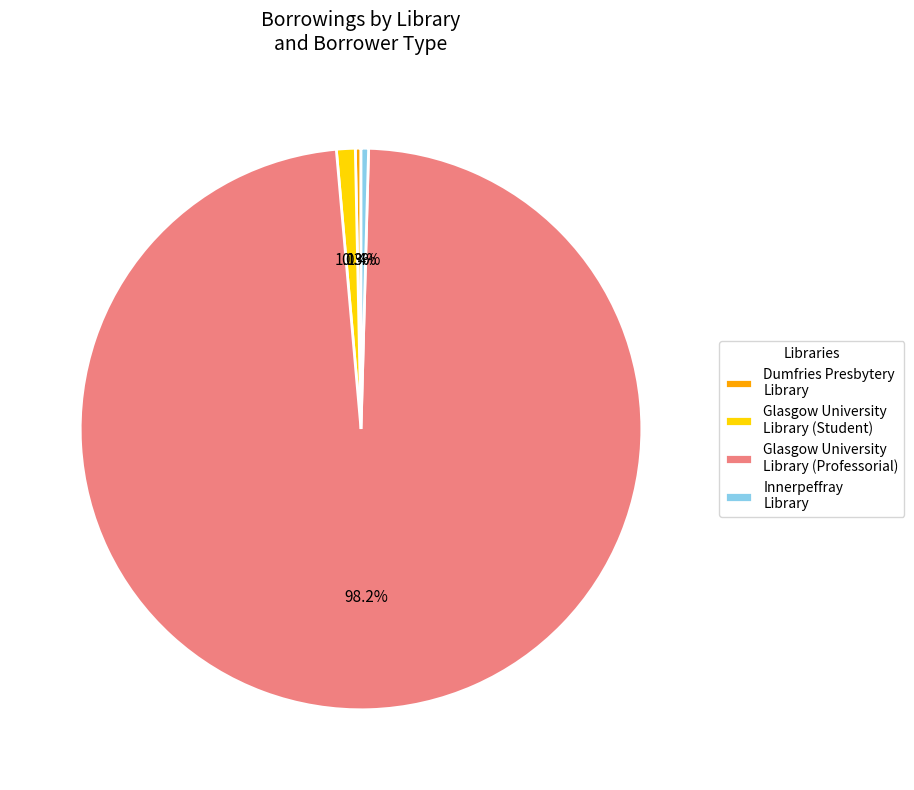

Which category has the biggest portion of the pie?

Glasgow University Library (Professorial)